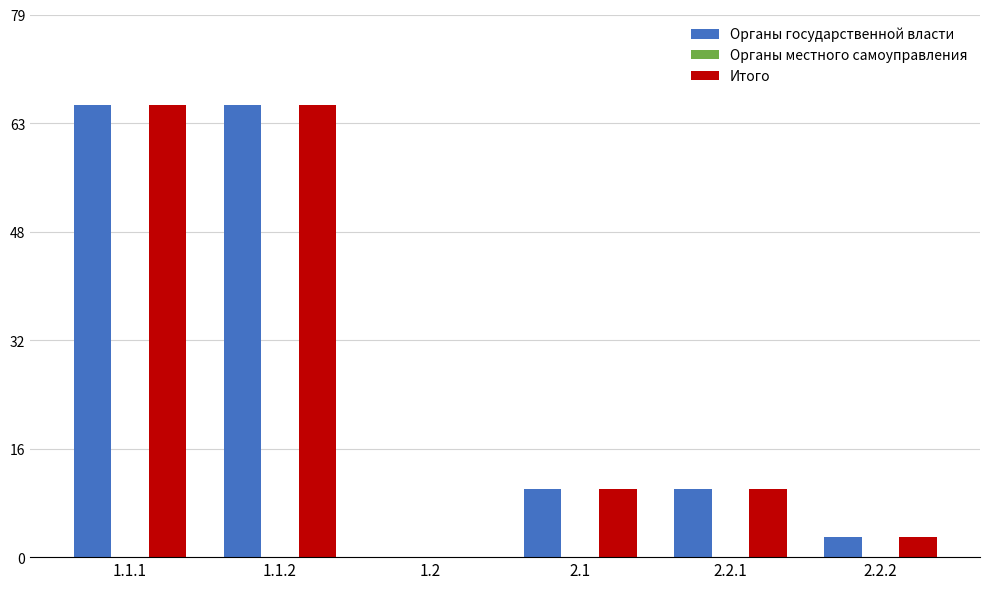

Reading left to right, transcribe all the data shown in this chart.

Органы государственной власти: 1.1.1=66	1.1.2=66	1.2=0	2.1=10	2.2.1=10	2.2.2=3
Итого: 1.1.1=66	1.1.2=66	1.2=0	2.1=10	2.2.1=10	2.2.2=3